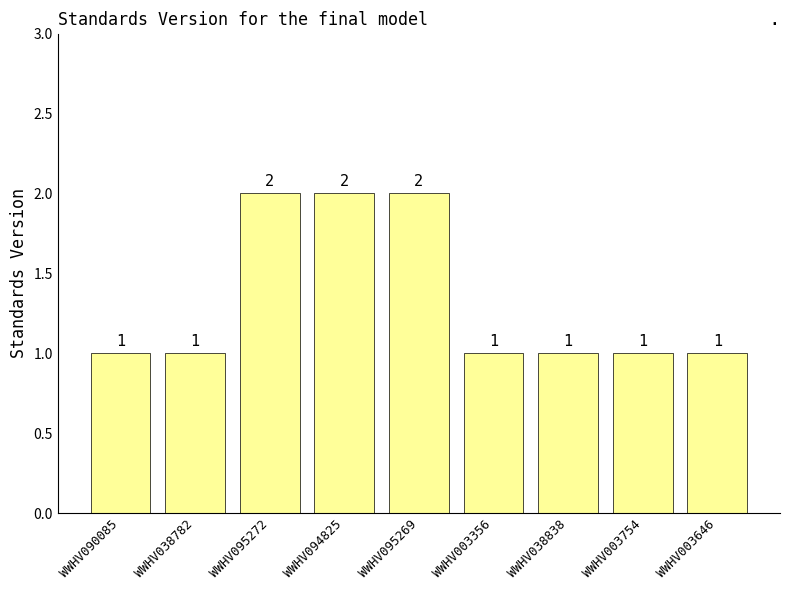

The value at WWHV003356 is 1. True or false?

True